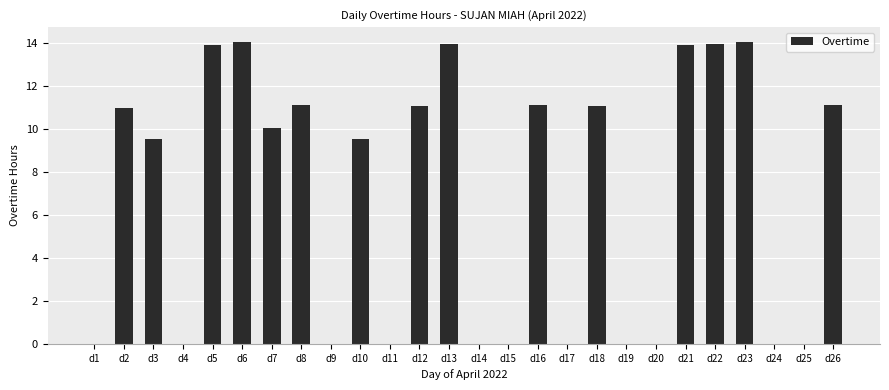

What is the maximum value shown in the chart?

14.0